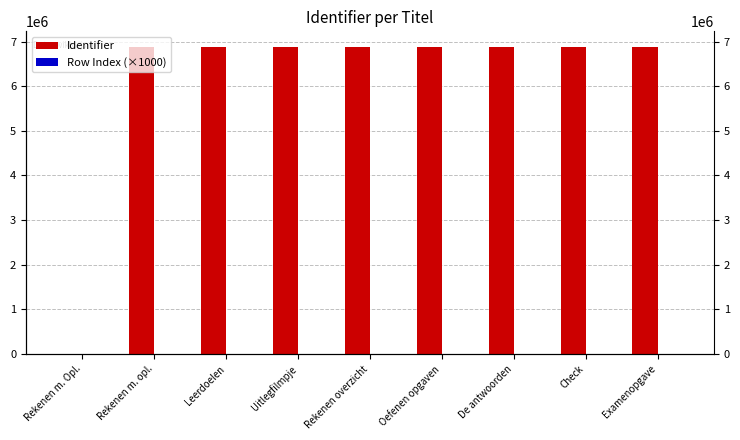

What is the spread (max minus min) of values at Uitlegfilmpje?

6881991